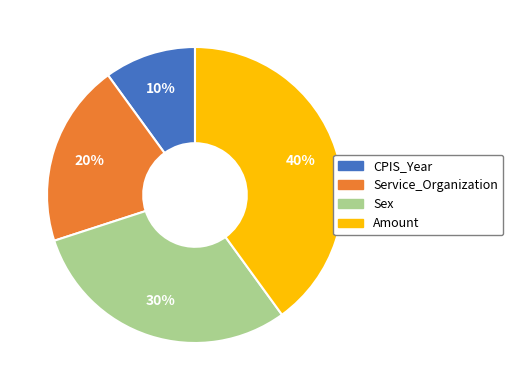

Is the sum of CPIS_Year and Service_Organization greater than half?

No